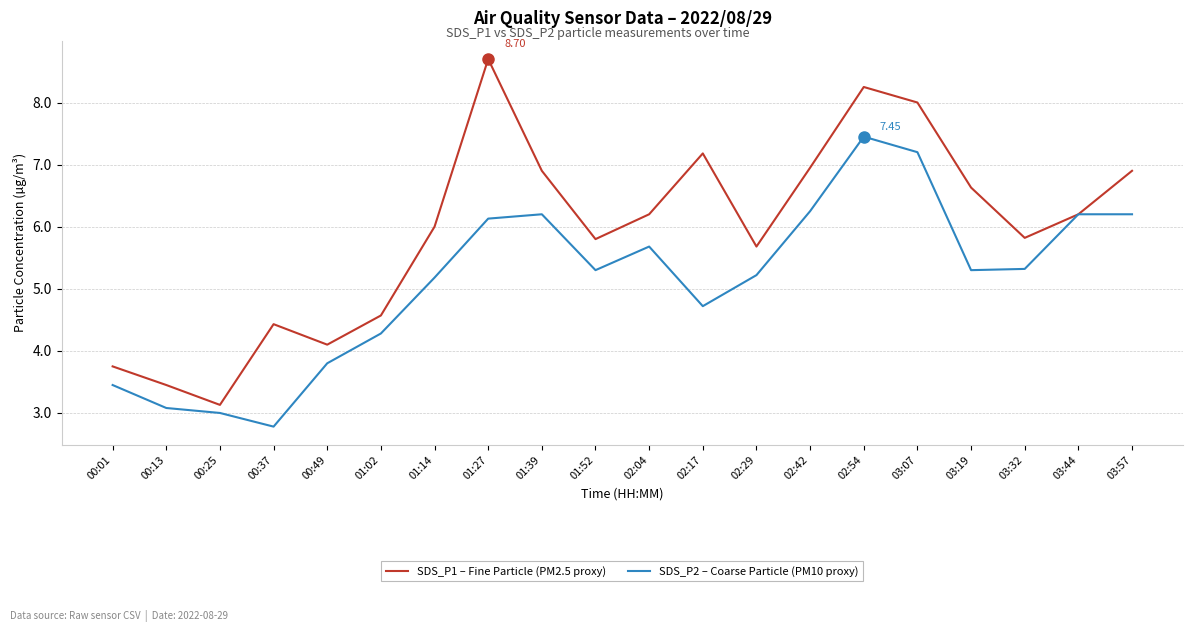

Rank the series by their average value, from highest to lowest.

SDS_P1 – Fine Particle (PM2.5 proxy), SDS_P2 – Coarse Particle (PM10 proxy)